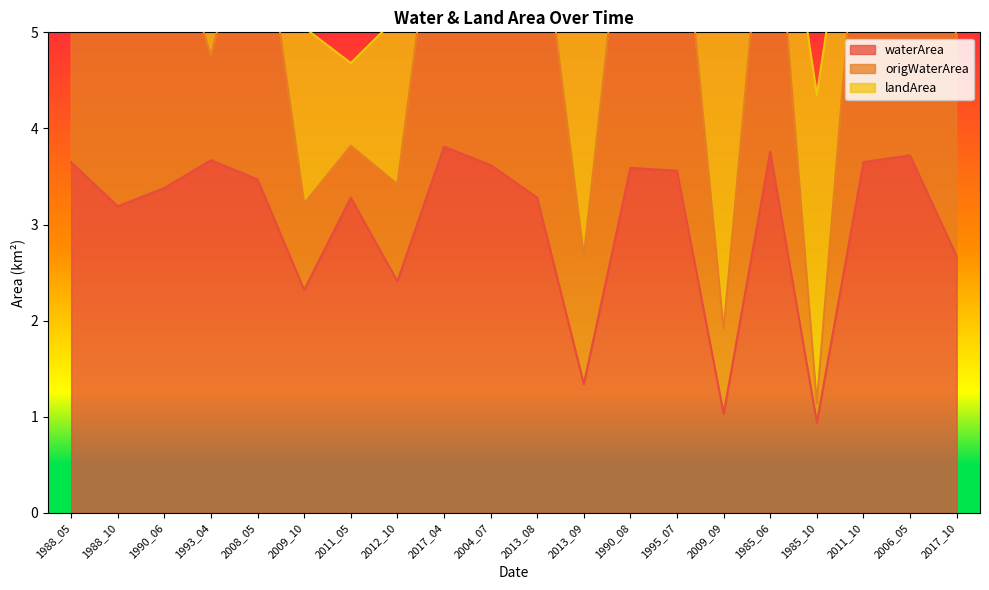

What is the smallest value displayed?

0.9